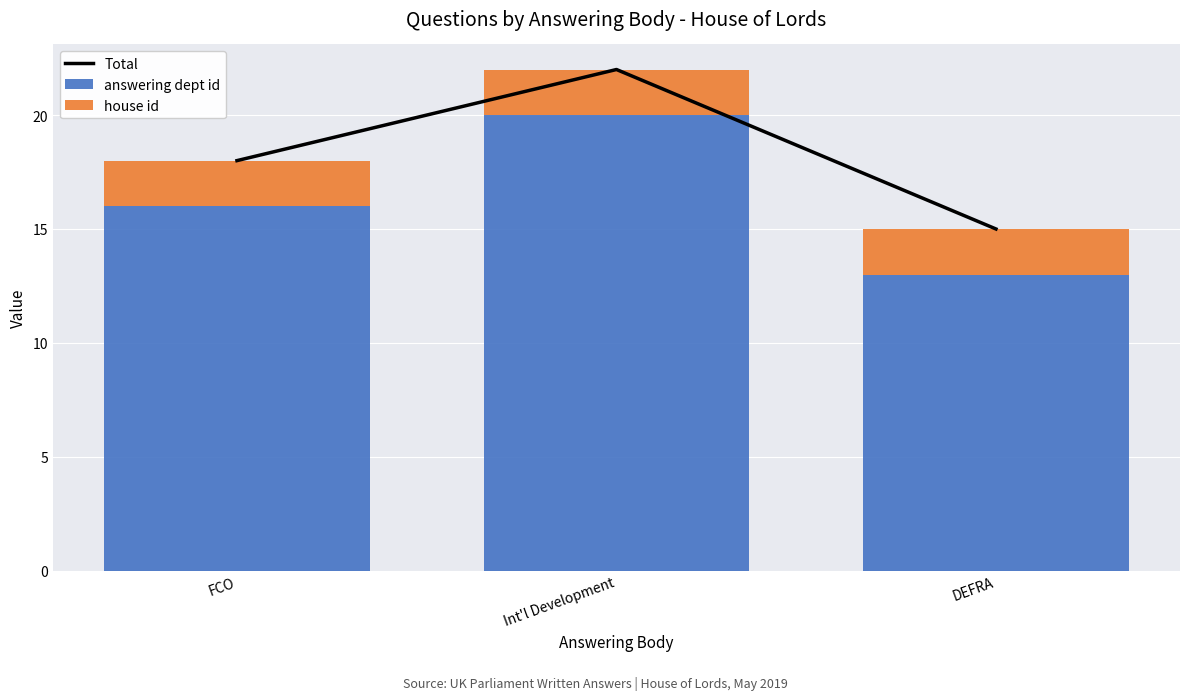

The value of house id at FCO is 2. True or false?

True